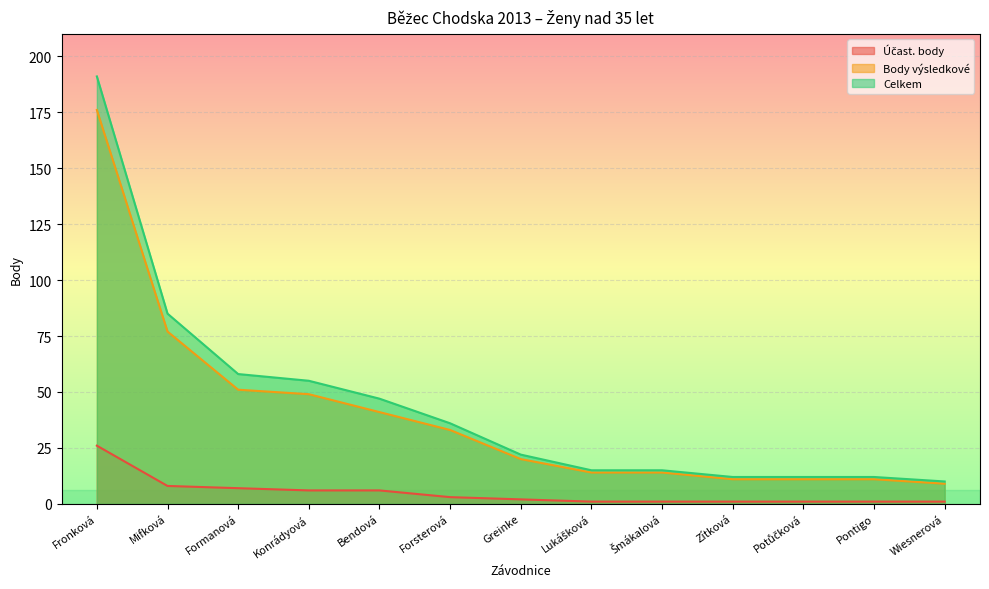

What is the sum of all Účast. body values?

64